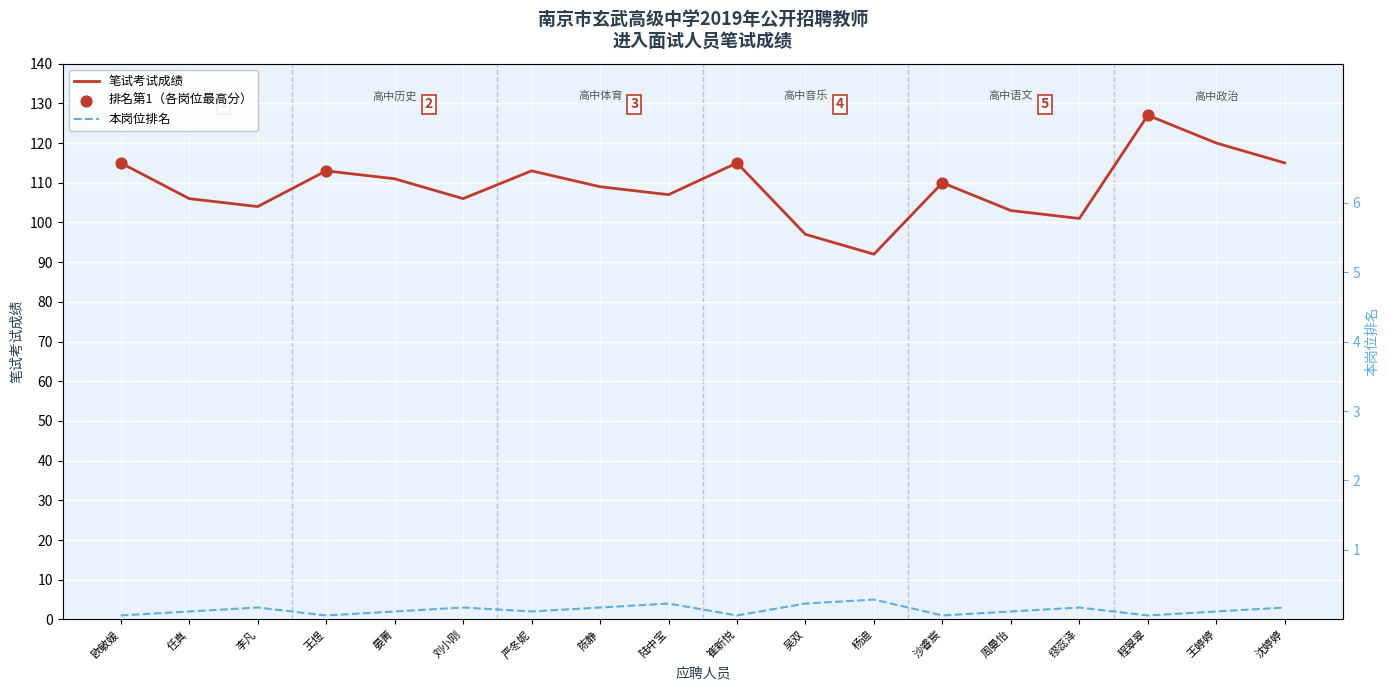

What is the change in value from 杨迪 to 程翠翠?

+35